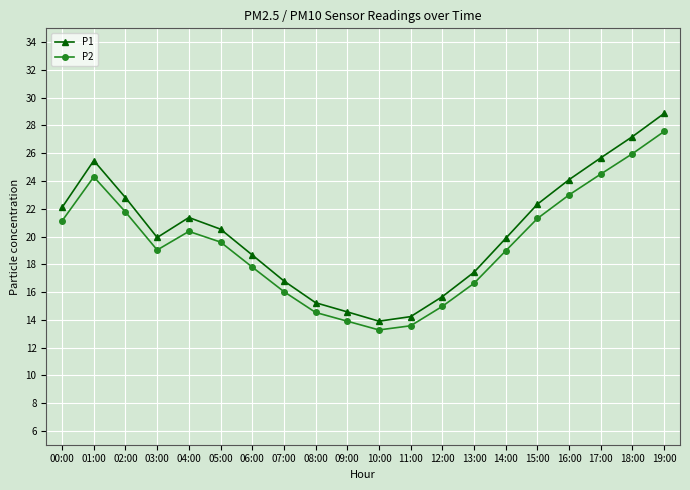

How many categories are shown in the chart?

20